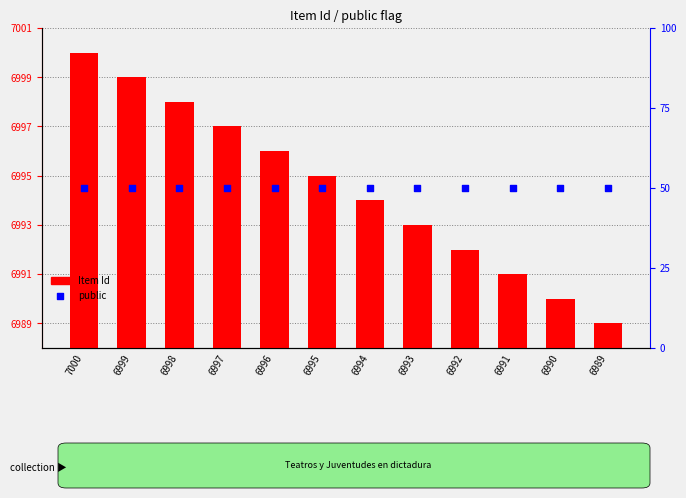

At which category is the sum across all series the highest?

7000